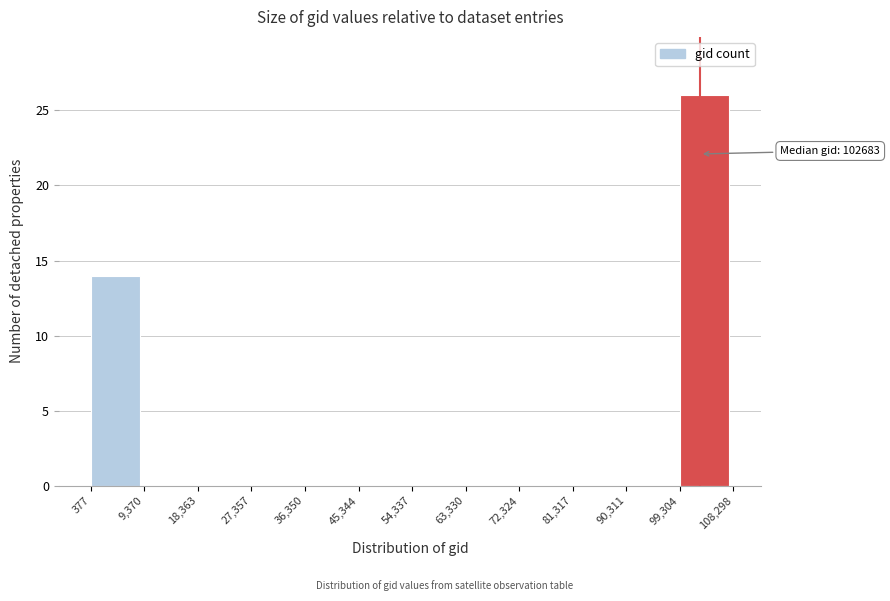

Which range on the x-axis has the tallest bar?

99,304 to 108,298